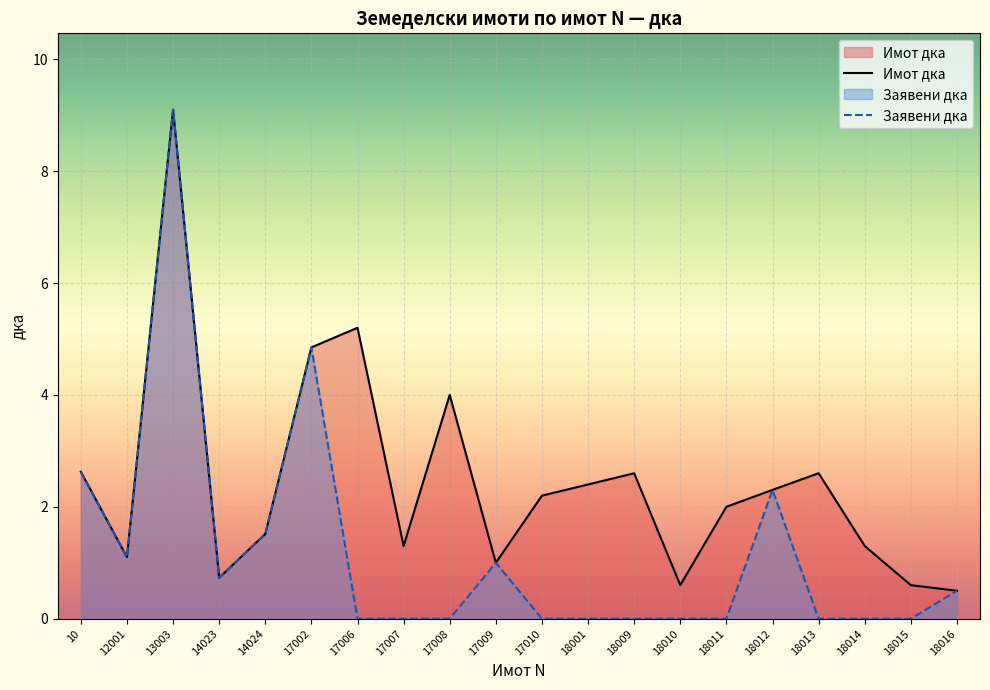

Is the value of Имот дка at 18014 greater than the value of Заявени дка at 18013?

Yes